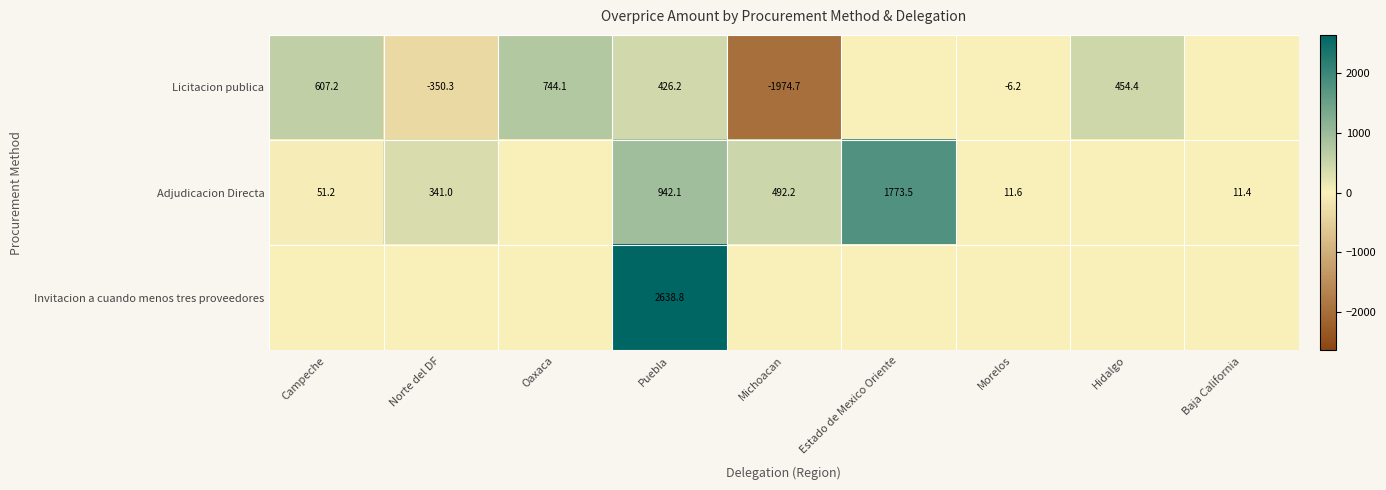

At which category is the sum across all series the highest?

Puebla